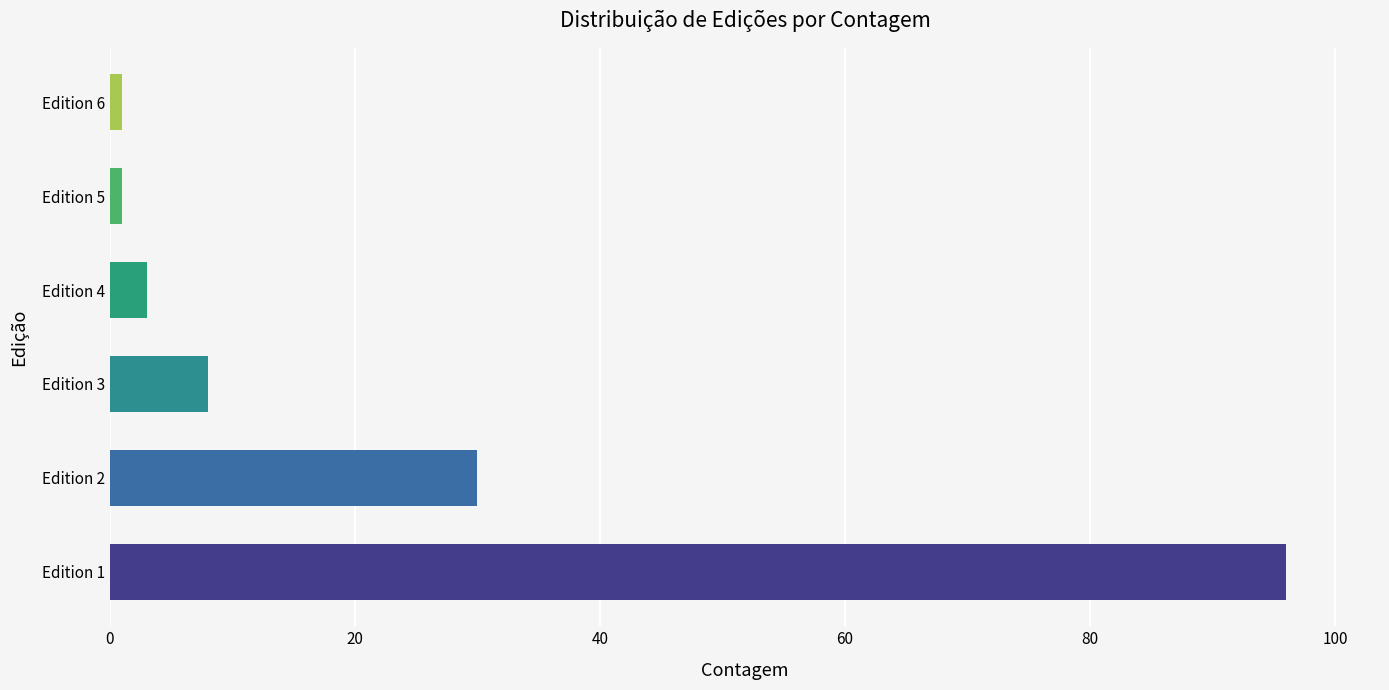

What is the ratio of the value at Edition 2 to the value at Edition 4?

10.0